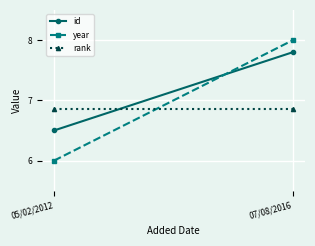

What are all the series names shown in the legend?

id, year, rank